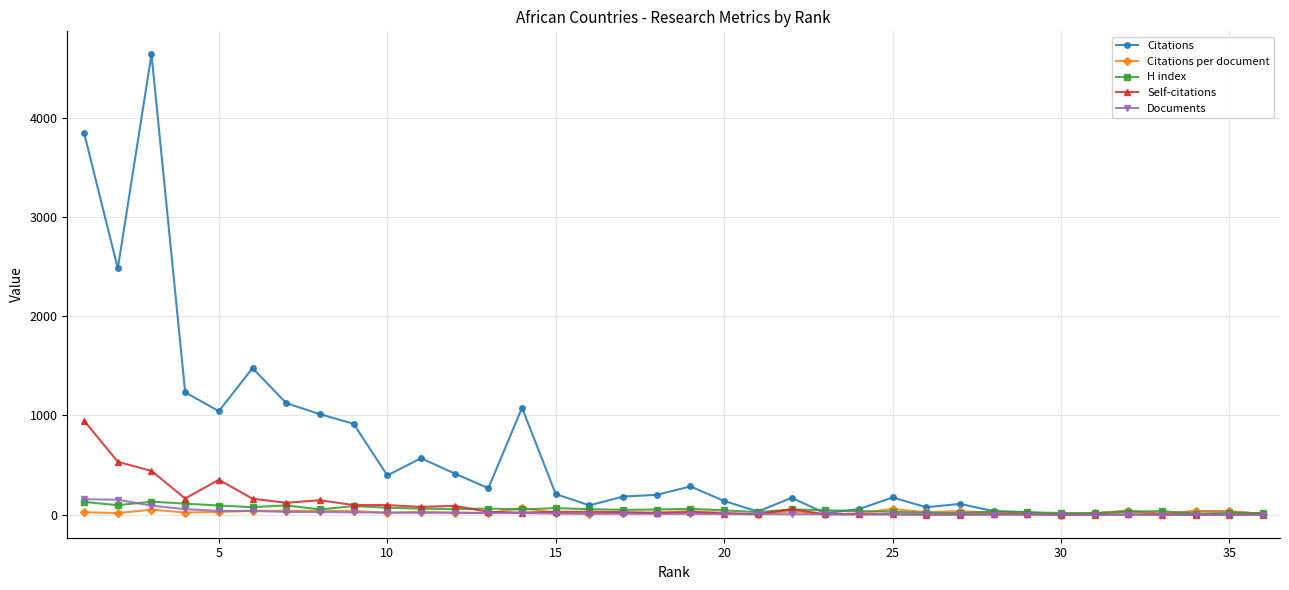

True or false: H index has more than 2 interior local peaks.

True